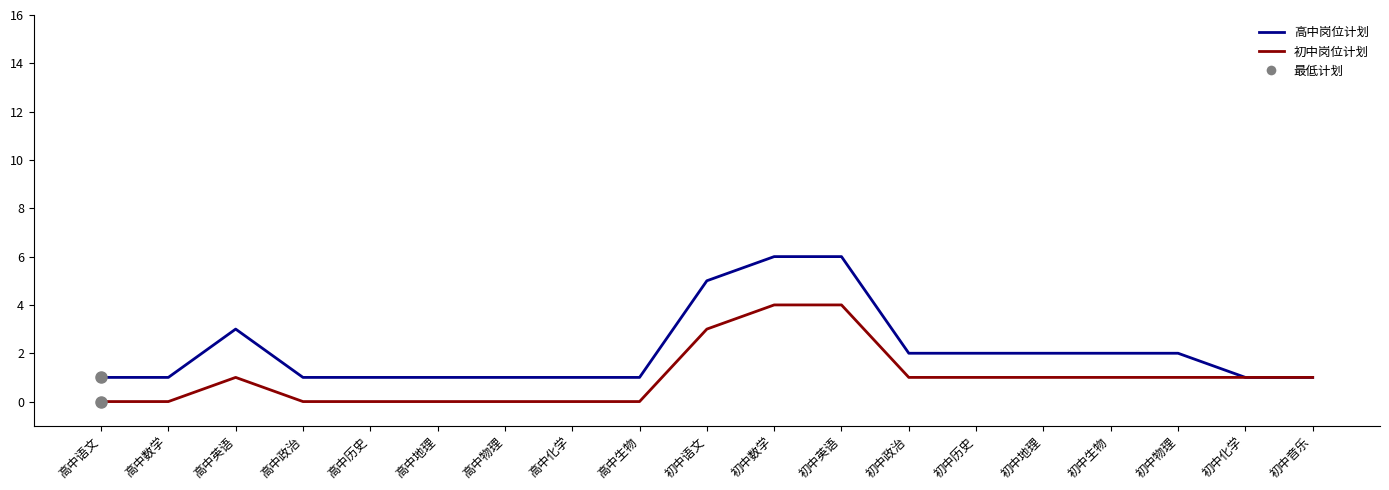

Count the 高中岗位计划 values in the range 1 to 2.

15